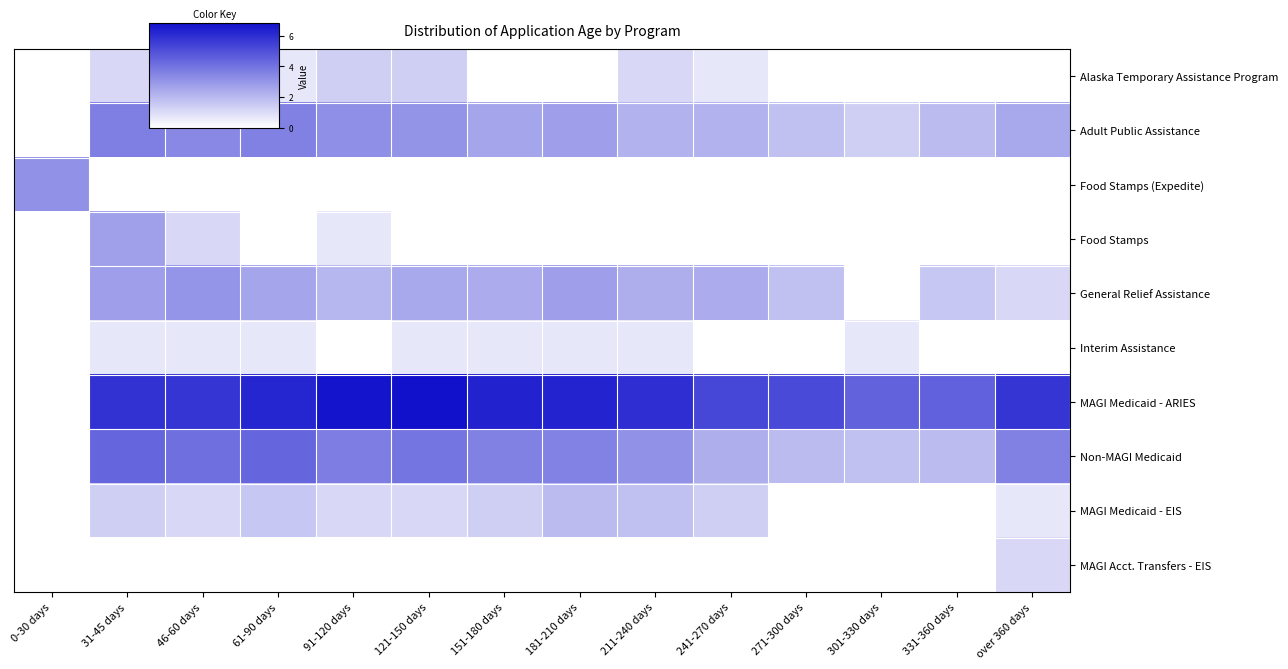

Reading left to right, list all the values displayed in this chart.

Alaska Temporary Assistance Program: 0-30 days=0.0	31-45 days=1.1	46-60 days=0.0	61-90 days=0.7	91-120 days=1.4	121-150 days=1.4	151-180 days=0.0	181-210 days=0.0	211-240 days=1.1	241-270 days=0.7	271-300 days=0.0	301-330 days=0.0	331-360 days=0.0	over 360 days=0.0
Adult Public Assistance: 0-30 days=0.0	31-45 days=3.7	46-60 days=3.4	61-90 days=3.6	91-120 days=3.2	121-150 days=3.1	151-180 days=2.6	181-210 days=2.8	211-240 days=2.2	241-270 days=2.2	271-300 days=1.8	301-330 days=1.4	331-360 days=1.9	over 360 days=2.5
Food Stamps (Expedite): 0-30 days=3.1	31-45 days=0.0	46-60 days=0.0	61-90 days=0.0	91-120 days=0.0	121-150 days=0.0	151-180 days=0.0	181-210 days=0.0	211-240 days=0.0	241-270 days=0.0	271-300 days=0.0	301-330 days=0.0	331-360 days=0.0	over 360 days=0.0
Food Stamps: 0-30 days=0.0	31-45 days=2.7	46-60 days=1.1	61-90 days=0.0	91-120 days=0.7	121-150 days=0.0	151-180 days=0.0	181-210 days=0.0	211-240 days=0.0	241-270 days=0.0	271-300 days=0.0	301-330 days=0.0	331-360 days=0.0	over 360 days=0.0
General Relief Assistance: 0-30 days=0.0	31-45 days=2.8	46-60 days=3.0	61-90 days=2.6	91-120 days=2.1	121-150 days=2.5	151-180 days=2.4	181-210 days=2.8	211-240 days=2.3	241-270 days=2.4	271-300 days=1.8	301-330 days=0.0	331-360 days=1.6	over 360 days=1.1
Interim Assistance: 0-30 days=0.0	31-45 days=0.7	46-60 days=0.7	61-90 days=0.7	91-120 days=0.0	121-150 days=0.7	151-180 days=0.7	181-210 days=0.7	211-240 days=0.7	241-270 days=0.0	271-300 days=0.0	301-330 days=0.7	331-360 days=0.0	over 360 days=0.0
MAGI Medicaid - ARIES: 0-30 days=0.0	31-45 days=5.9	46-60 days=5.8	61-90 days=6.2	91-120 days=6.7	121-150 days=6.8	151-180 days=6.3	181-210 days=6.3	211-240 days=6.0	241-270 days=5.3	271-300 days=5.2	301-330 days=4.5	331-360 days=4.5	over 360 days=5.8
Non-MAGI Medicaid: 0-30 days=0.0	31-45 days=4.4	46-60 days=4.1	61-90 days=4.4	91-120 days=3.7	121-150 days=3.9	151-180 days=3.6	181-210 days=3.6	211-240 days=3.1	241-270 days=2.3	271-300 days=1.9	301-330 days=1.8	331-360 days=1.9	over 360 days=3.6
MAGI Medicaid - EIS: 0-30 days=0.0	31-45 days=1.4	46-60 days=1.1	61-90 days=1.6	91-120 days=1.1	121-150 days=1.1	151-180 days=1.4	181-210 days=1.9	211-240 days=1.8	241-270 days=1.4	271-300 days=0.0	301-330 days=0.0	331-360 days=0.0	over 360 days=0.7
MAGI Acct. Transfers - EIS: 0-30 days=0.0	31-45 days=0.0	46-60 days=0.0	61-90 days=0.0	91-120 days=0.0	121-150 days=0.0	151-180 days=0.0	181-210 days=0.0	211-240 days=0.0	241-270 days=0.0	271-300 days=0.0	301-330 days=0.0	331-360 days=0.0	over 360 days=1.1